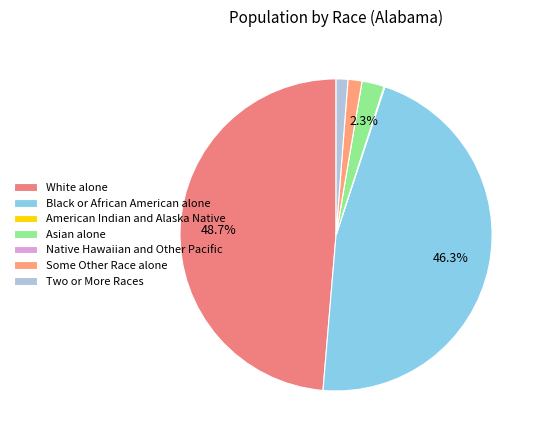

Is there a majority slice in this chart?

No